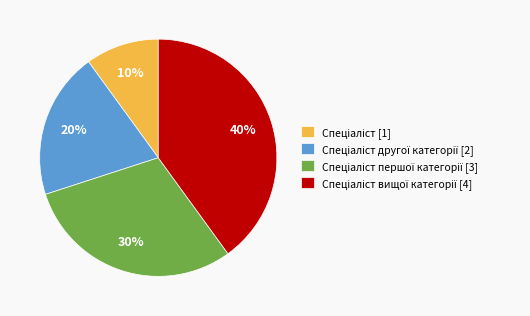

To the nearest percent, what is the average slice percentage?

25%